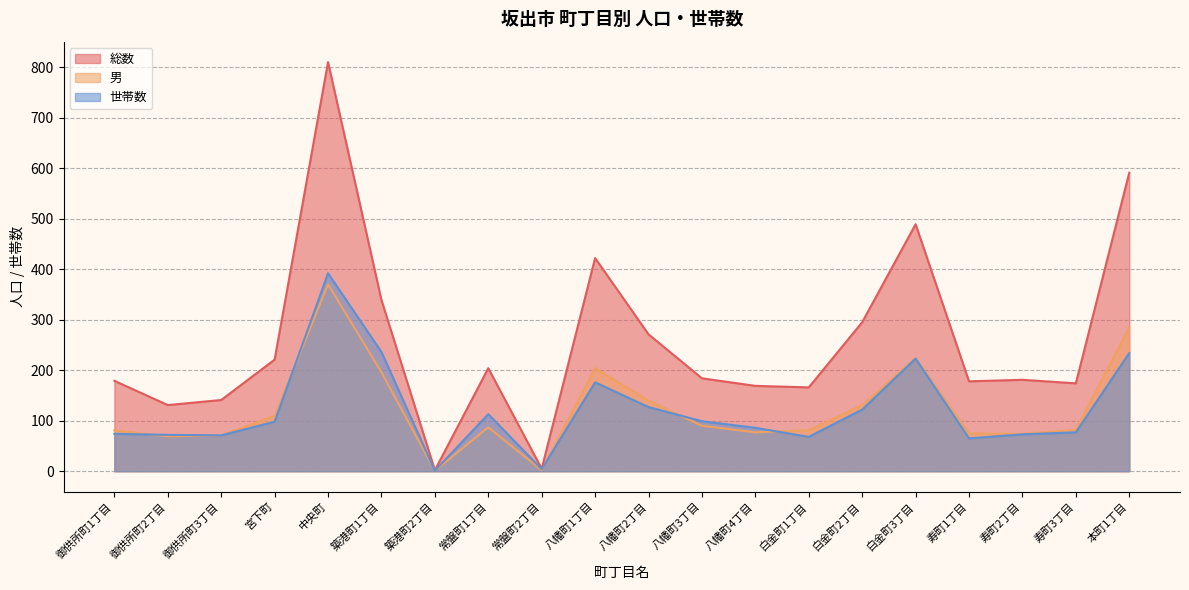

List the labels in order of 男 value, largest first.

中央町, 本町1丁目, 白金町3丁目, 八幡町1丁目, 築港町1丁目, 八幡町2丁目, 白金町2丁目, 宮下町, 八幡町3丁目, 常盤町1丁目, 寿町3丁目, 御供所町1丁目, 白金町1丁目, 八幡町4丁目, 寿町1丁目, 寿町2丁目, 御供所町3丁目, 御供所町2丁目, 常盤町2丁目, 築港町2丁目